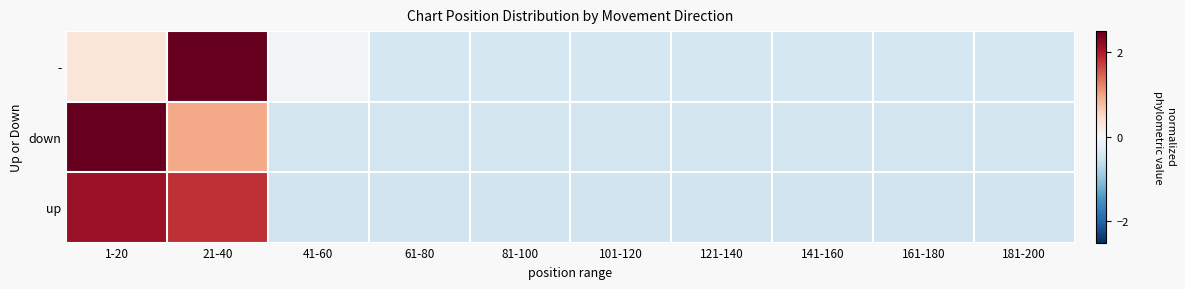

List the series in order of their overall mean, highest first.

-, up, down